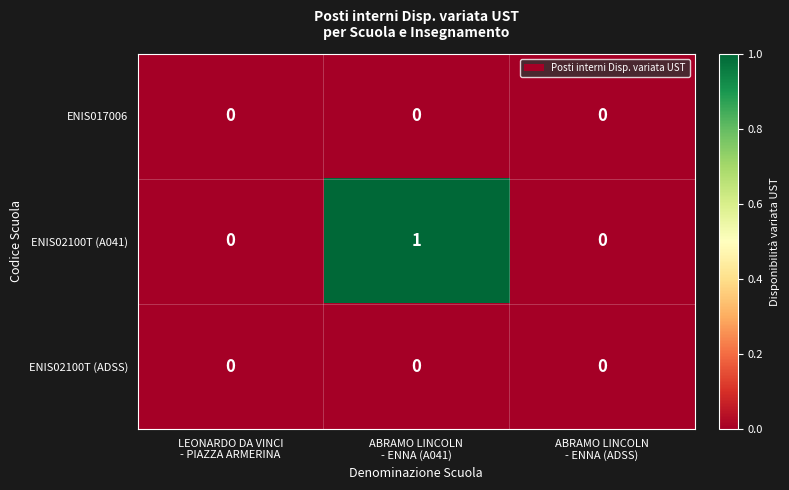

Count the number of categories in the chart.

3